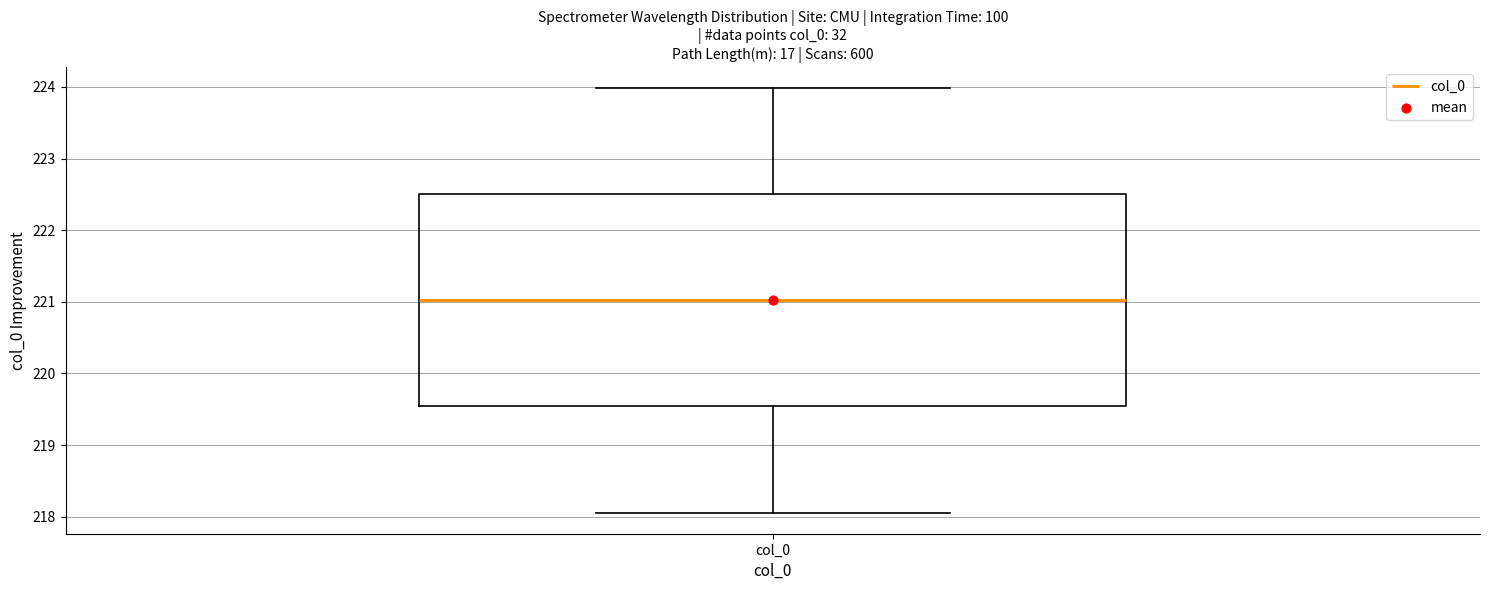

Where does the upper whisker of the box for col_0 end on the y-axis? The values are not printed on the chart, so give them approximately, as read against the axis.

224.0